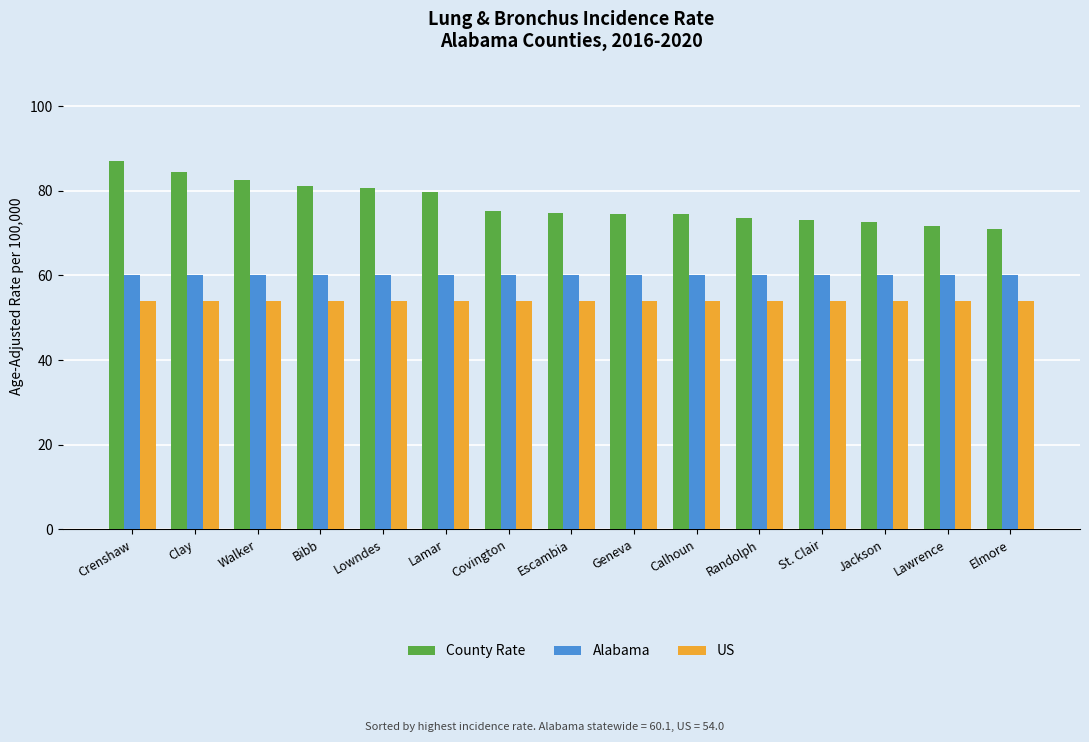

Rank the series by their average value, from lowest to highest.

US, Alabama, County Rate